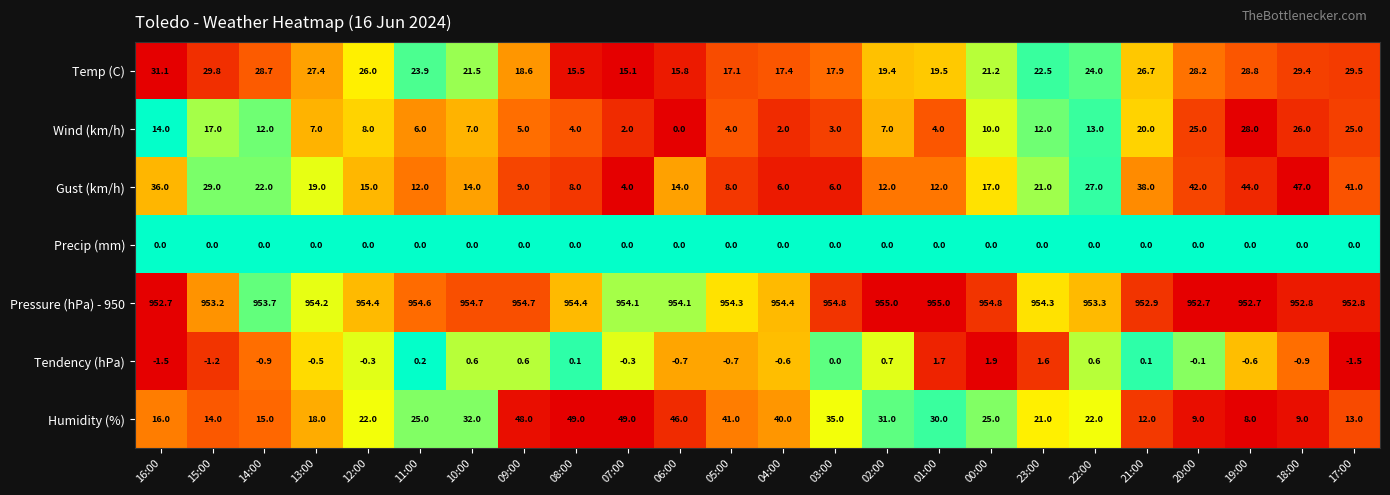

Which series has the largest range (max minus min)?

Gust (km/h)